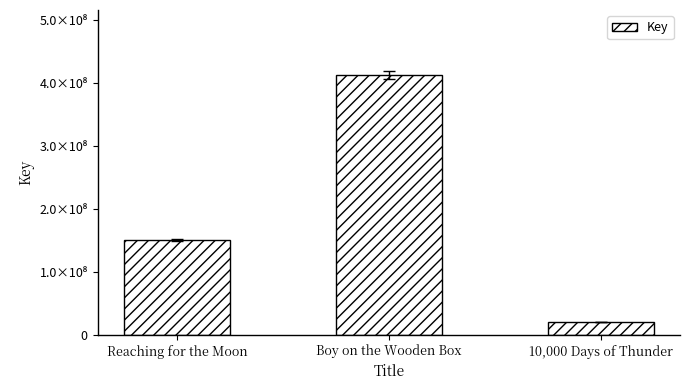

What is the sum of all values?

583040034